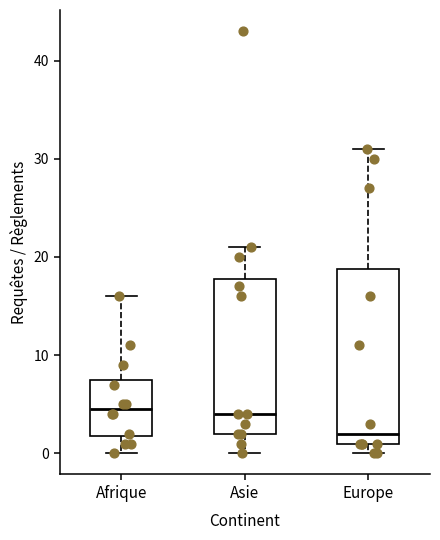

Comparing the boxes themselves (not the whiskers), which one is the tallest?

Europe